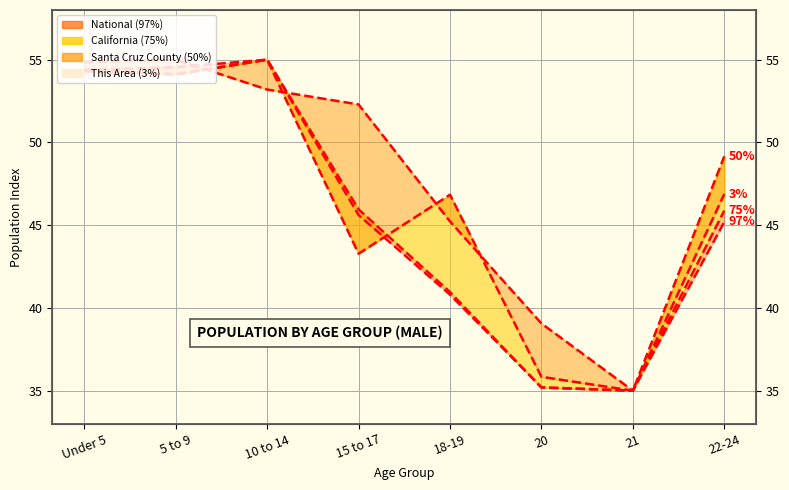

At which category does the data reach its first local peak?

10 to 14